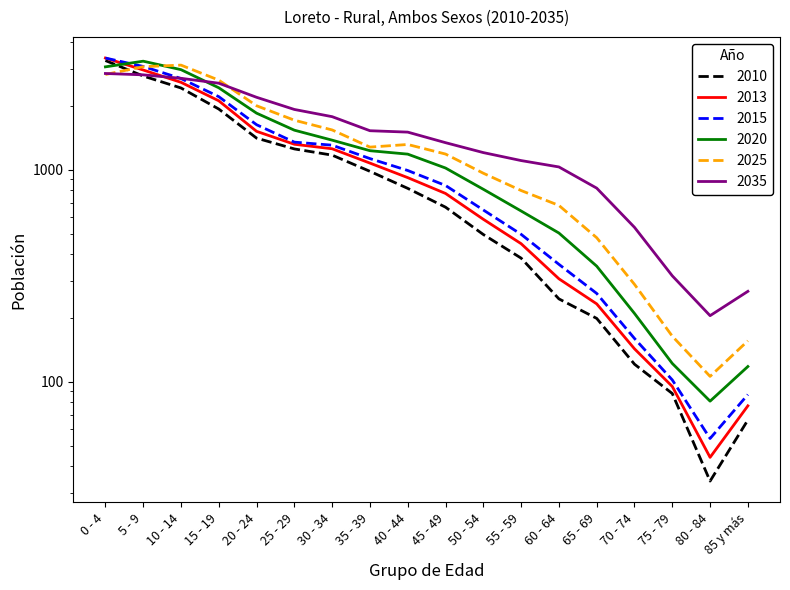

What is the total value across all series at 30 - 34?

8434